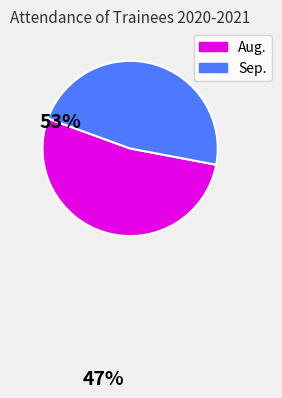

Does any single category account for the majority?

Yes